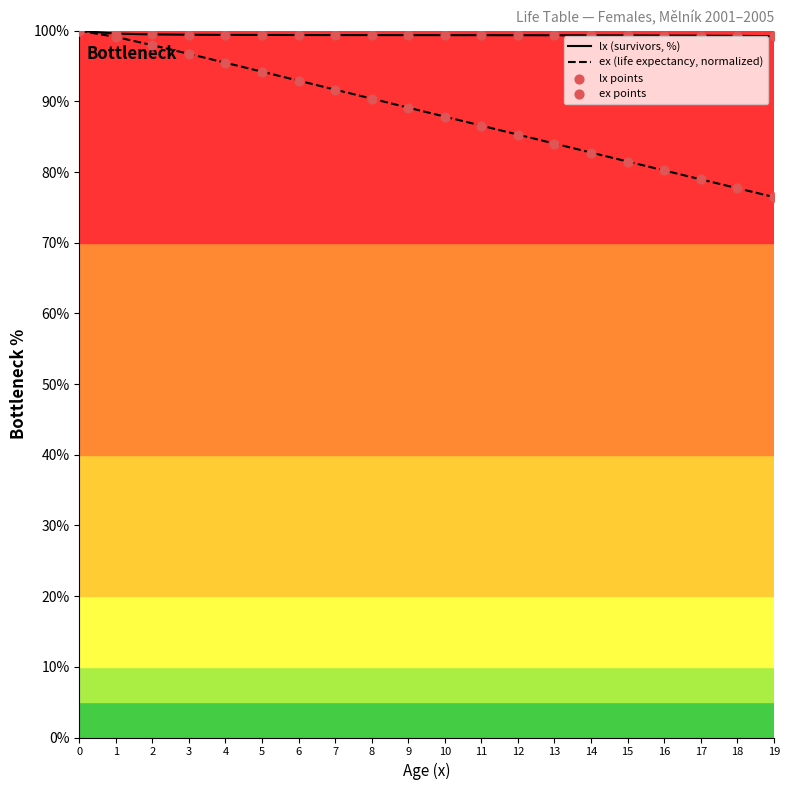

What are all the series names shown in the legend?

lx (survivors, %), ex (life expectancy, normalized), lx points, ex points